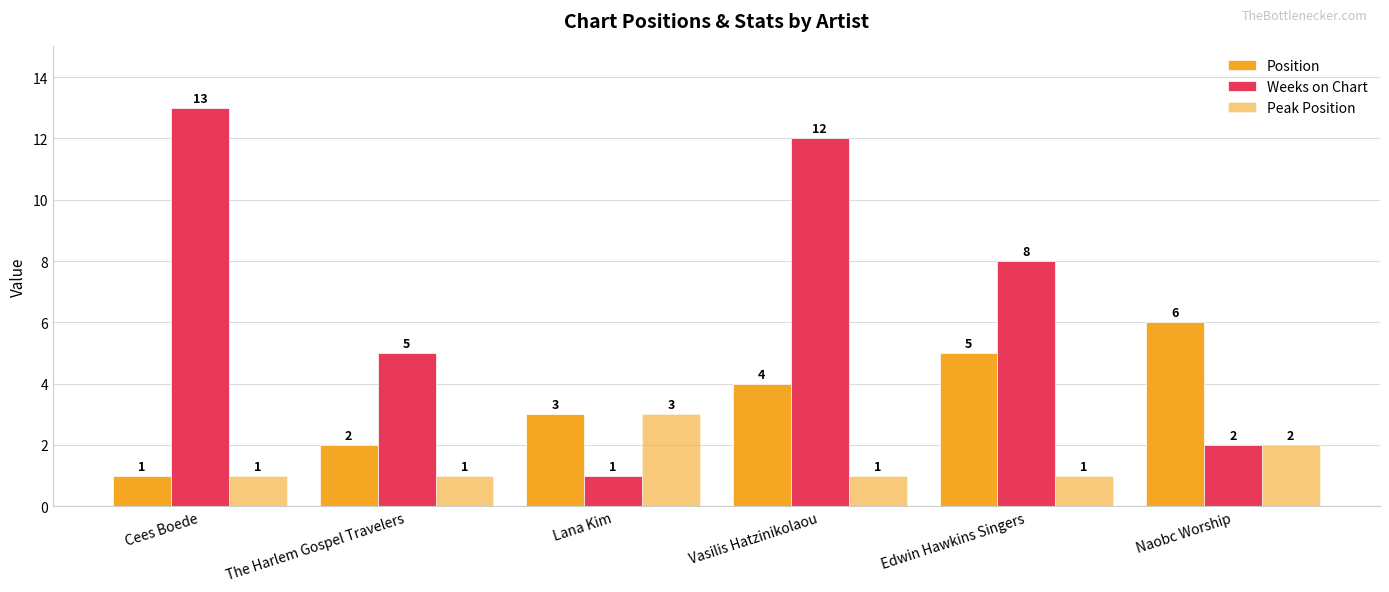

Reading left to right, what are all the values shown in this chart?

Position: Cees Boede=1	The Harlem Gospel Travelers=2	Lana Kim=3	Vasilis Hatzinikolaou=4	Edwin Hawkins Singers=5	Naobc Worship=6
Weeks on Chart: Cees Boede=13	The Harlem Gospel Travelers=5	Lana Kim=1	Vasilis Hatzinikolaou=12	Edwin Hawkins Singers=8	Naobc Worship=2
Peak Position: Cees Boede=1	The Harlem Gospel Travelers=1	Lana Kim=3	Vasilis Hatzinikolaou=1	Edwin Hawkins Singers=1	Naobc Worship=2